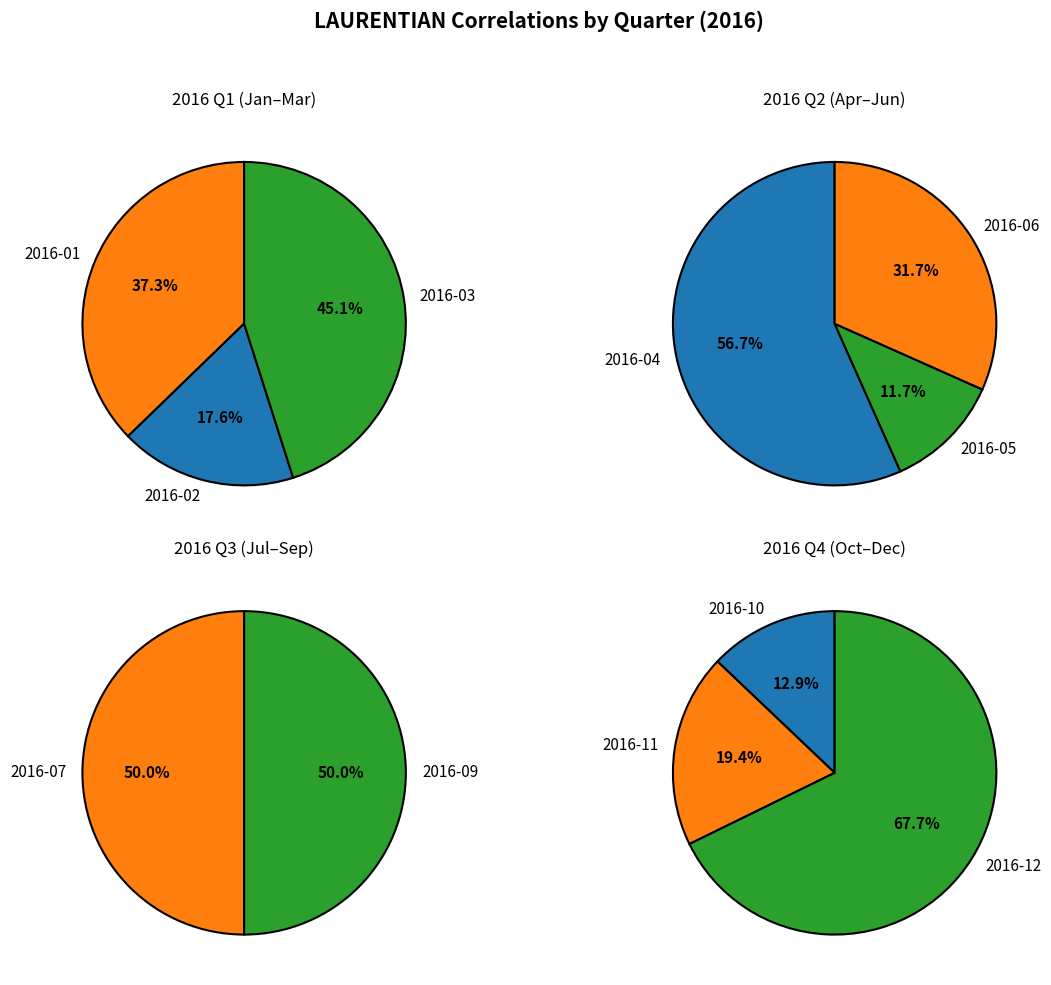

What is the spread (max minus min) of values at 0?

32